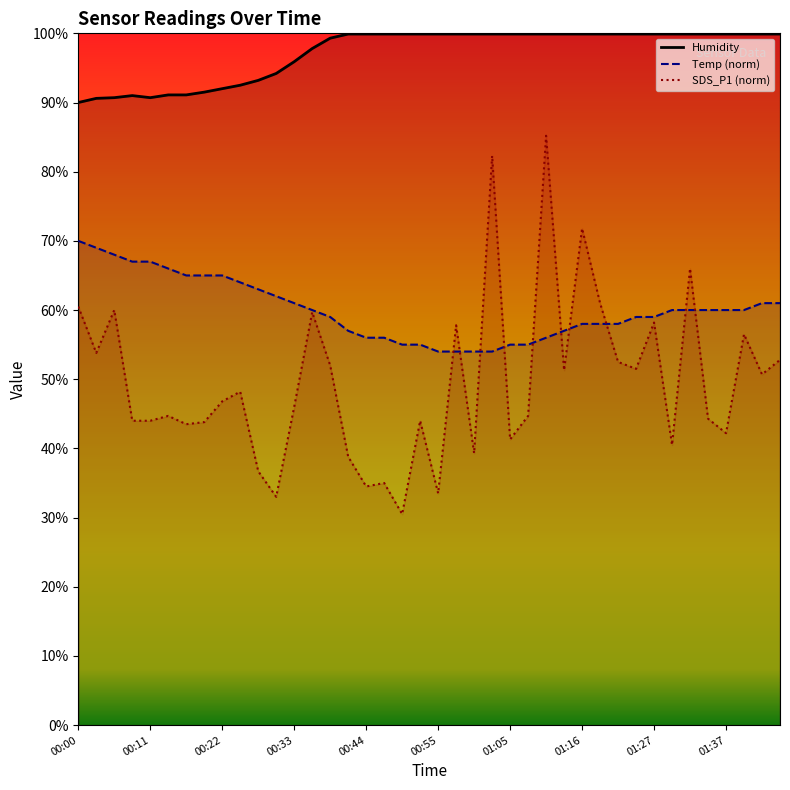

Which category has the highest value in the SDS_P1 (norm) series?

26